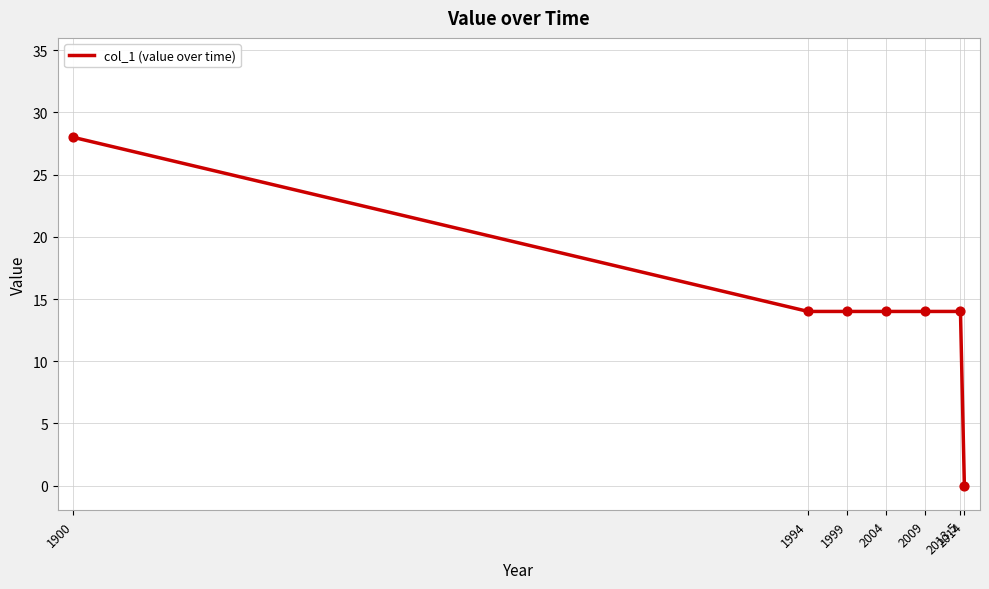

What is the change in value from 2013.5 to 2014?

-14